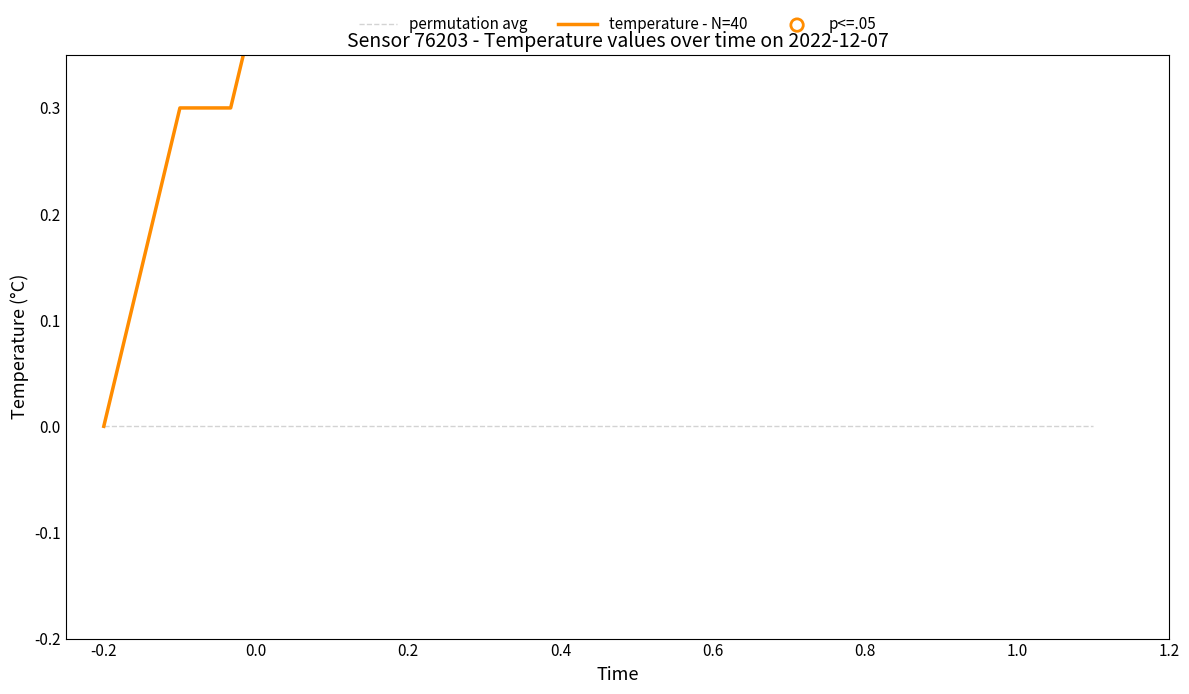

Which series contains the lowest Y value?

permutation avg